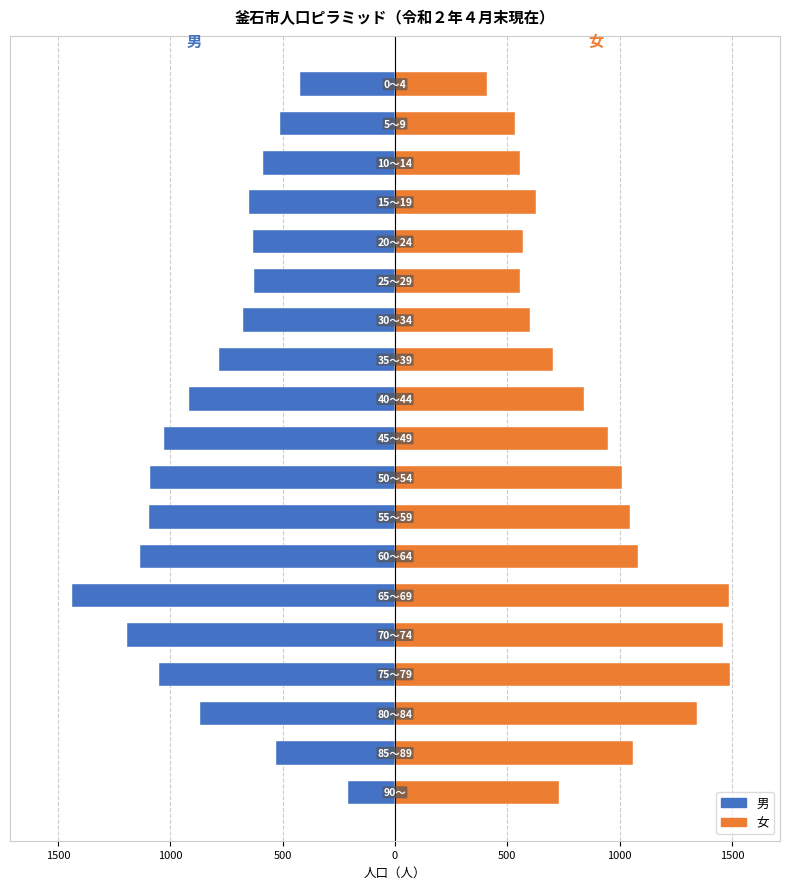

What is the difference between the maximum and minimum values in the 男 series?

1229